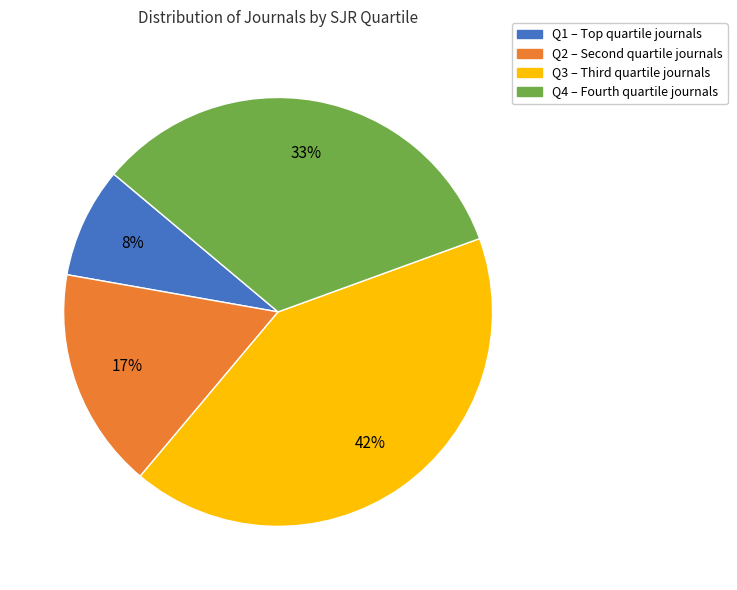

What is the largest slice in the pie chart?

Q3